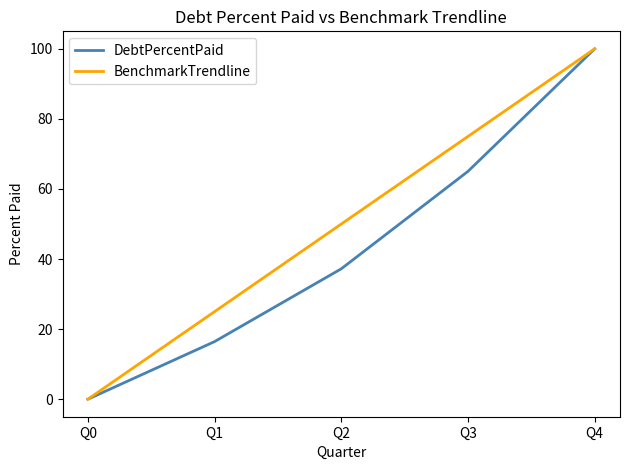

Rank the series by their average value, from lowest to highest.

DebtPercentPaid, BenchmarkTrendline